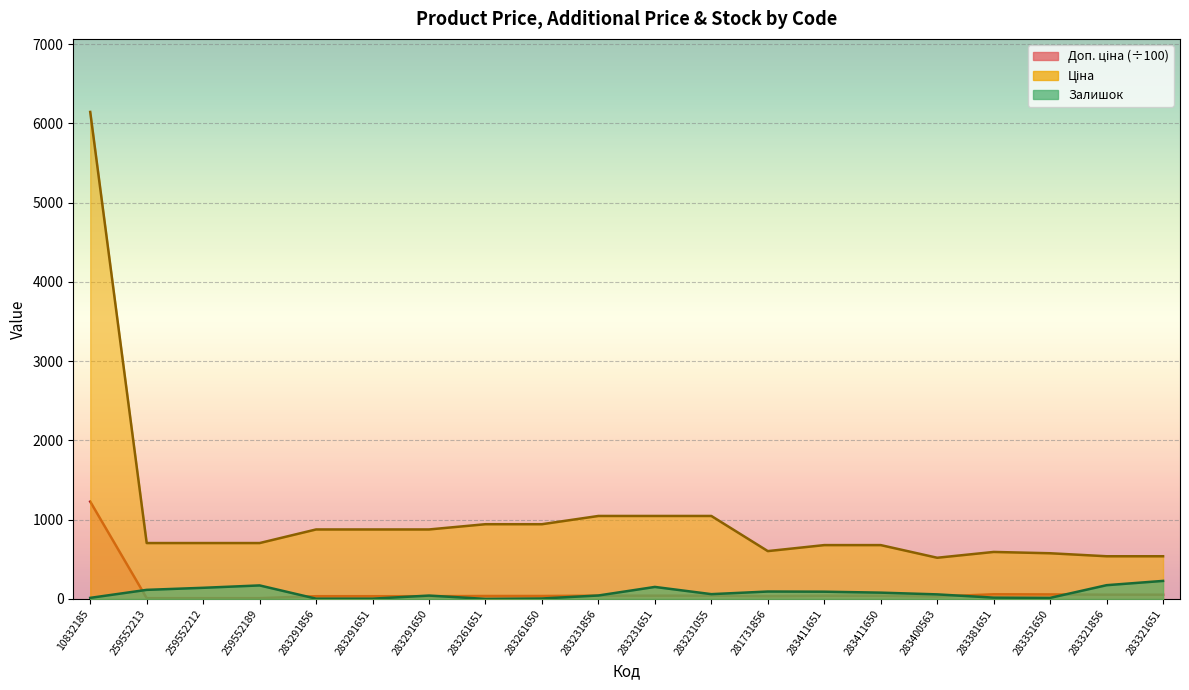

Where is the first local maximum for Залишок?

259552189